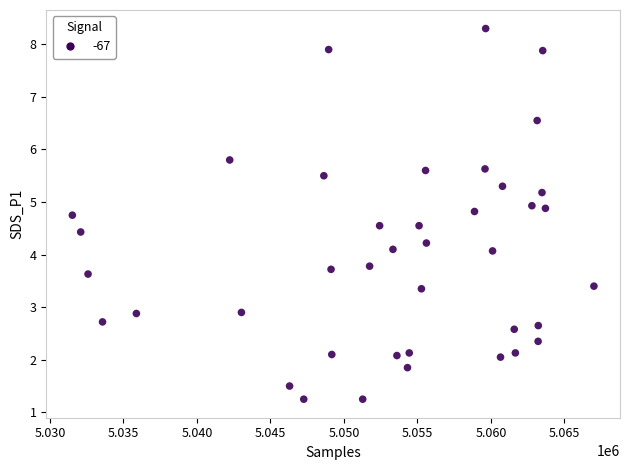

How many data points are displayed?

40